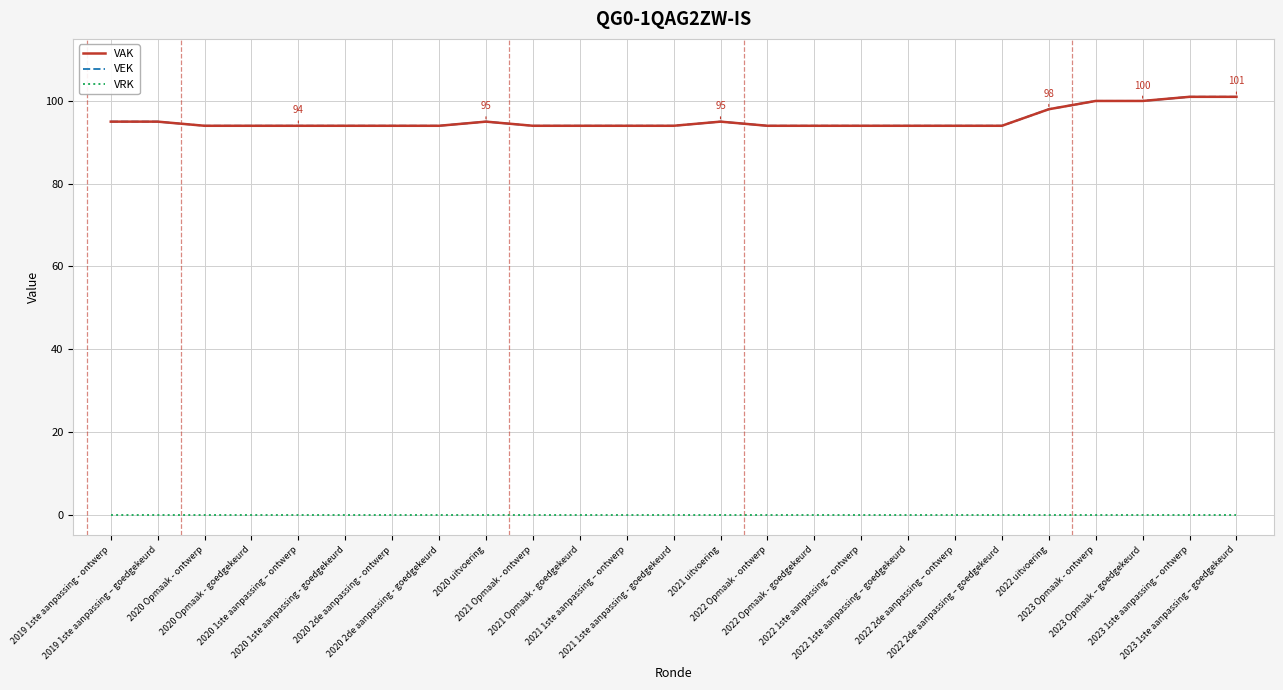

Reading left to right, what are all the values shown in this chart?

VAK: 2019 1ste aanpassing - ontwerp=95	2019 1ste aanpassing – goedgekeurd=95	2020 Opmaak - ontwerp=94	2020 Opmaak - goedgekeurd=94	2020 1ste aanpassing – ontwerp=94	2020 1ste aanpassing - goedgekeurd=94	2020 2de aanpassing - ontwerp=94	2020 2de aanpassing - goedgekeurd=94	2020 uitvoering=95	2021 Opmaak - ontwerp=94	2021 Opmaak - goedgekeurd=94	2021 1ste aanpassing – ontwerp=94	2021 1ste aanpassing - goedgekeurd=94	2021 uitvoering=95	2022 Opmaak - ontwerp=94	2022 Opmaak - goedgekeurd=94	2022 1ste aanpassing – ontwerp=94	2022 1ste aanpassing – goedgekeurd=94	2022 2de aanpassing – ontwerp=94	2022 2de aanpassing – goedgekeurd=94	2022 uitvoering=98	2023 Opmaak - ontwerp=100	2023 Opmaak – goedgekeurd=100	2023 1ste aanpassing – ontwerp=101	2023 1ste aanpassing – goedgekeurd=101
VEK: 2019 1ste aanpassing - ontwerp=95	2019 1ste aanpassing – goedgekeurd=95	2020 Opmaak - ontwerp=94	2020 Opmaak - goedgekeurd=94	2020 1ste aanpassing – ontwerp=94	2020 1ste aanpassing - goedgekeurd=94	2020 2de aanpassing - ontwerp=94	2020 2de aanpassing - goedgekeurd=94	2020 uitvoering=95	2021 Opmaak - ontwerp=94	2021 Opmaak - goedgekeurd=94	2021 1ste aanpassing – ontwerp=94	2021 1ste aanpassing - goedgekeurd=94	2021 uitvoering=95	2022 Opmaak - ontwerp=94	2022 Opmaak - goedgekeurd=94	2022 1ste aanpassing – ontwerp=94	2022 1ste aanpassing – goedgekeurd=94	2022 2de aanpassing – ontwerp=94	2022 2de aanpassing – goedgekeurd=94	2022 uitvoering=98	2023 Opmaak - ontwerp=100	2023 Opmaak – goedgekeurd=100	2023 1ste aanpassing – ontwerp=101	2023 1ste aanpassing – goedgekeurd=101
VRK: 2019 1ste aanpassing - ontwerp=0	2019 1ste aanpassing – goedgekeurd=0	2020 Opmaak - ontwerp=0	2020 Opmaak - goedgekeurd=0	2020 1ste aanpassing – ontwerp=0	2020 1ste aanpassing - goedgekeurd=0	2020 2de aanpassing - ontwerp=0	2020 2de aanpassing - goedgekeurd=0	2020 uitvoering=0	2021 Opmaak - ontwerp=0	2021 Opmaak - goedgekeurd=0	2021 1ste aanpassing – ontwerp=0	2021 1ste aanpassing - goedgekeurd=0	2021 uitvoering=0	2022 Opmaak - ontwerp=0	2022 Opmaak - goedgekeurd=0	2022 1ste aanpassing – ontwerp=0	2022 1ste aanpassing – goedgekeurd=0	2022 2de aanpassing – ontwerp=0	2022 2de aanpassing – goedgekeurd=0	2022 uitvoering=0	2023 Opmaak - ontwerp=0	2023 Opmaak – goedgekeurd=0	2023 1ste aanpassing – ontwerp=0	2023 1ste aanpassing – goedgekeurd=0